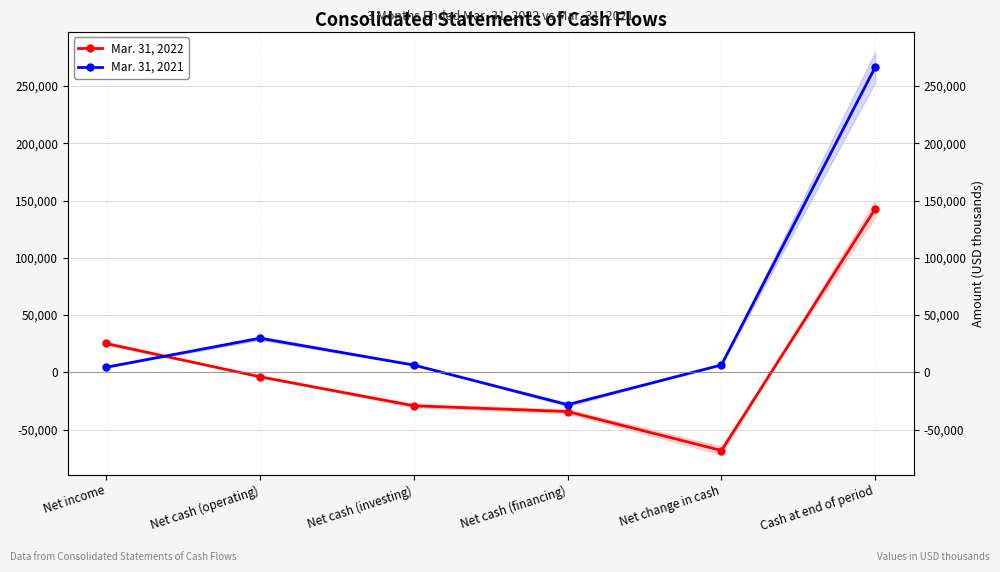

List the labels in order of Mar. 31, 2021 value, smallest first.

Net cash (financing), Net income, Net cash (investing), Net change in cash, Net cash (operating), Cash at end of period